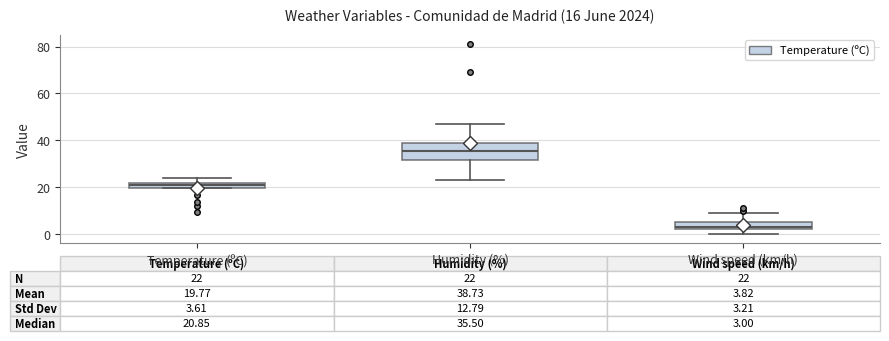

Comparing the boxes themselves (not the whiskers), which one is the tallest?

Humidity (%)